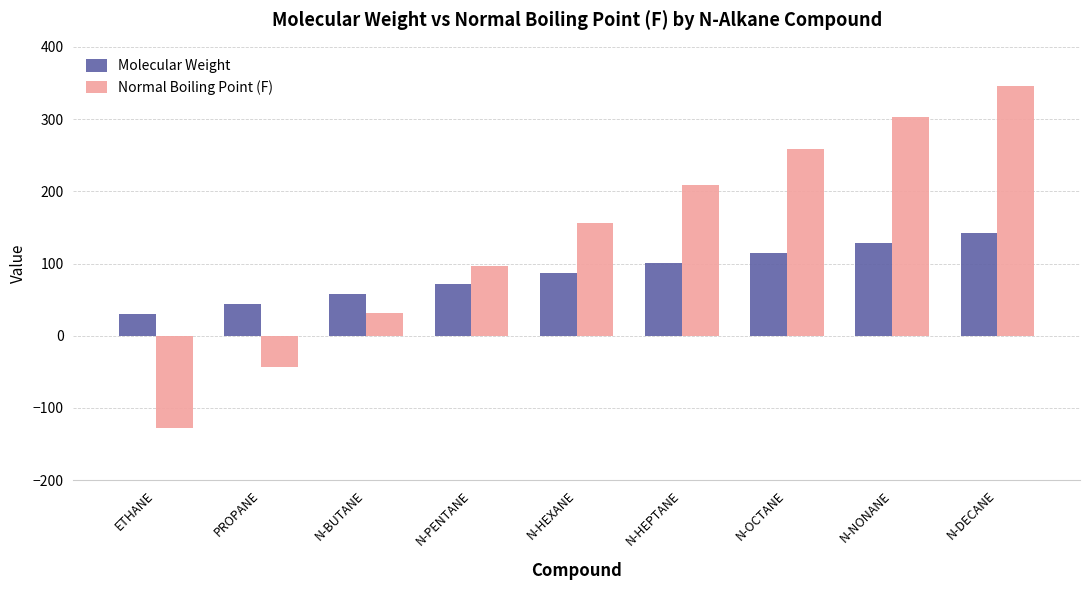

At how many categories does at least one series exceed 104?

5